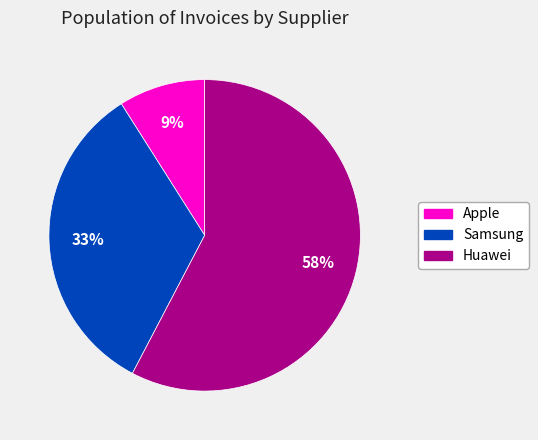

To the nearest percent, what is the difference between the largest and smallest slice percentages?

49%